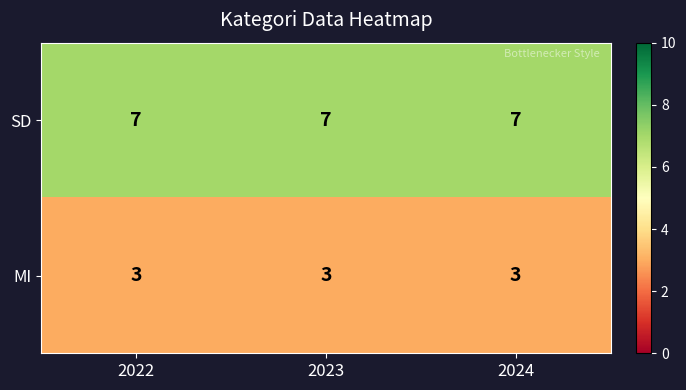

What is the minimum value shown in the chart?

3